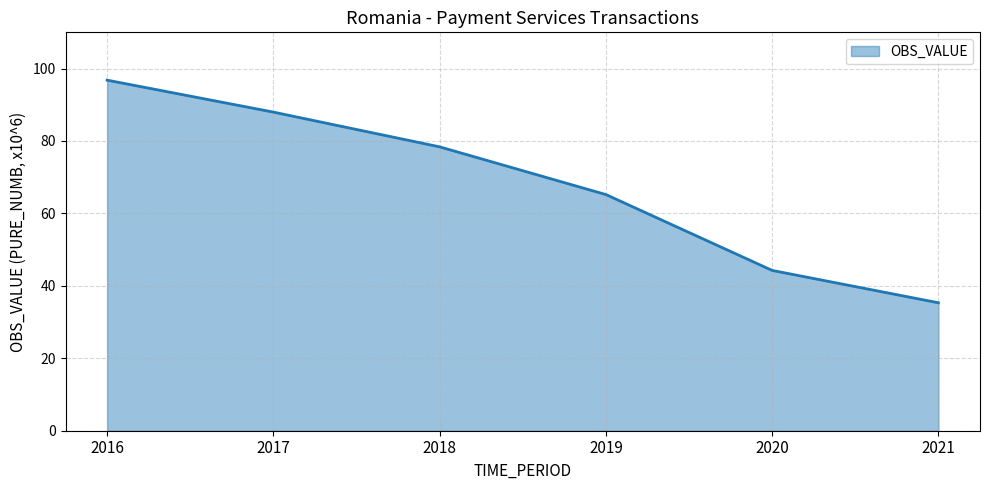

Which label corresponds to the smallest value in the chart?

2021